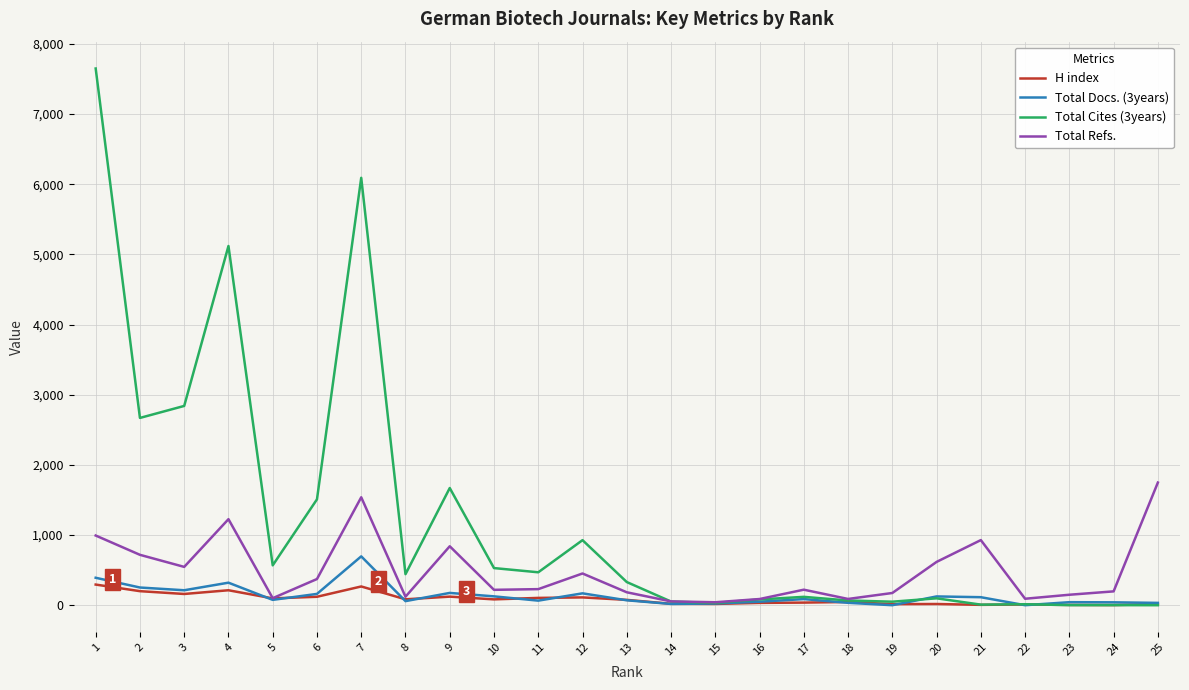

What is the average value of the Total Cites (3years) series?

1253